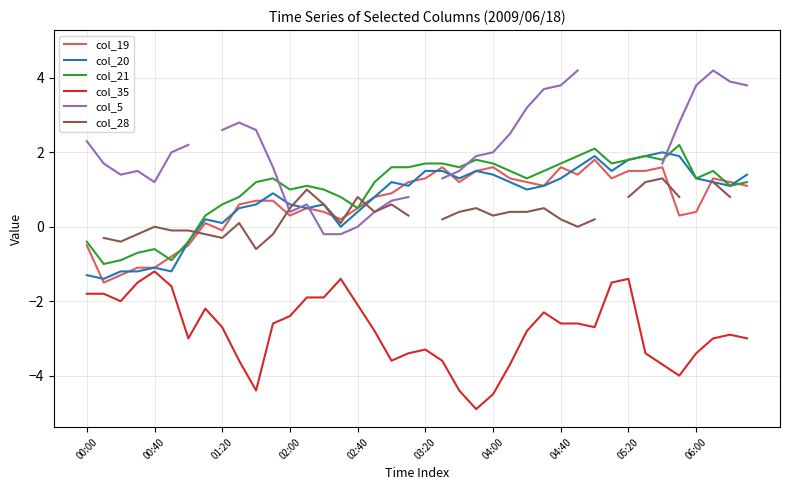

What is the maximum value for col_20?

2.0